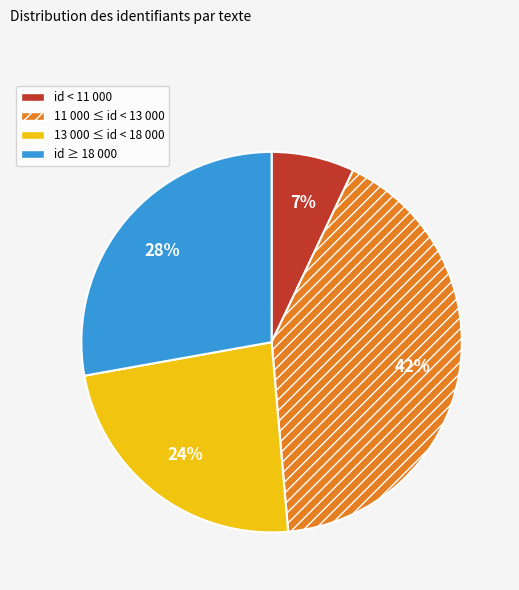

What percentage is the id ≥ 18 000 slice, to the nearest percent?

28%